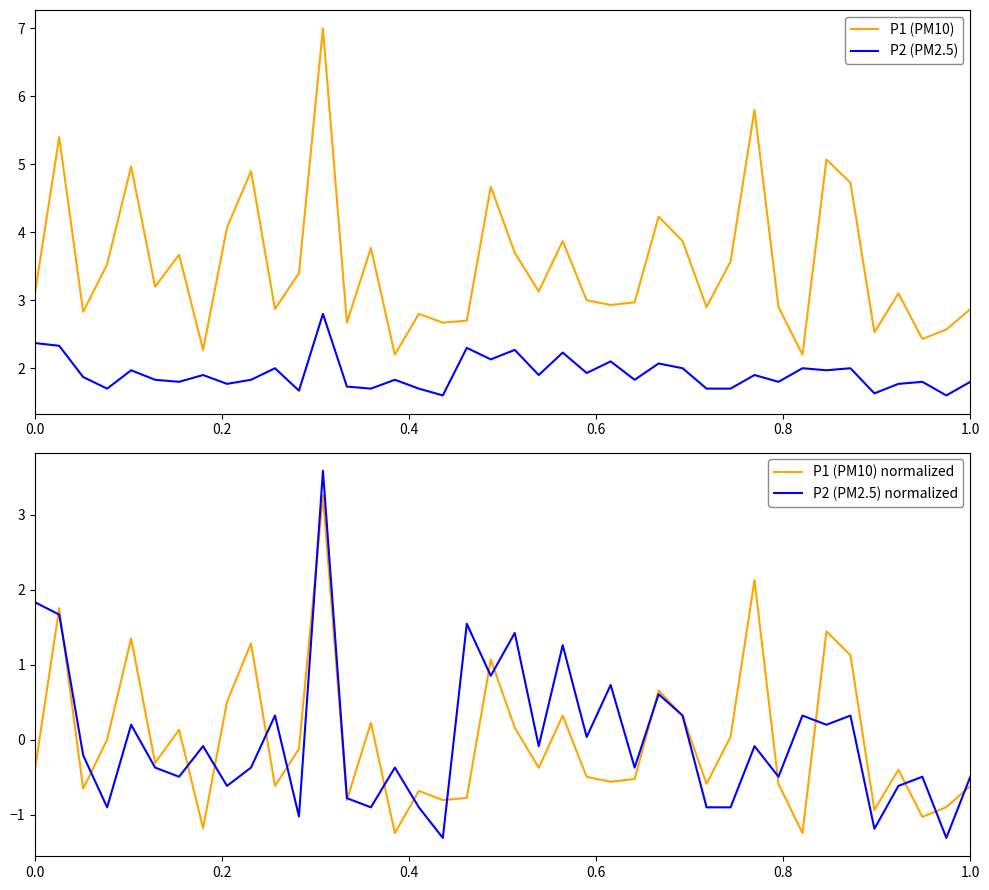

True or false: P2 (PM2.5) and P1 (PM10) intersect in this chart.

False